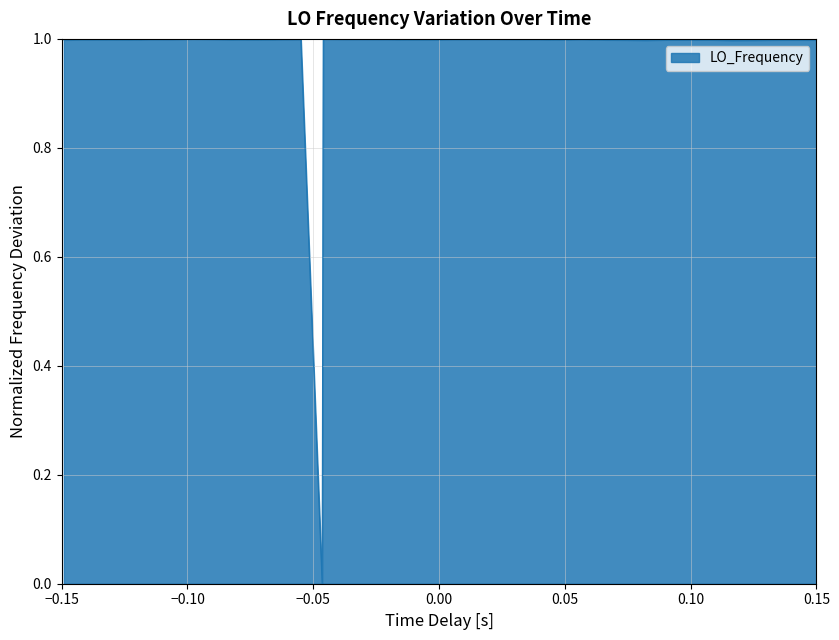

How many positive values are there?

39